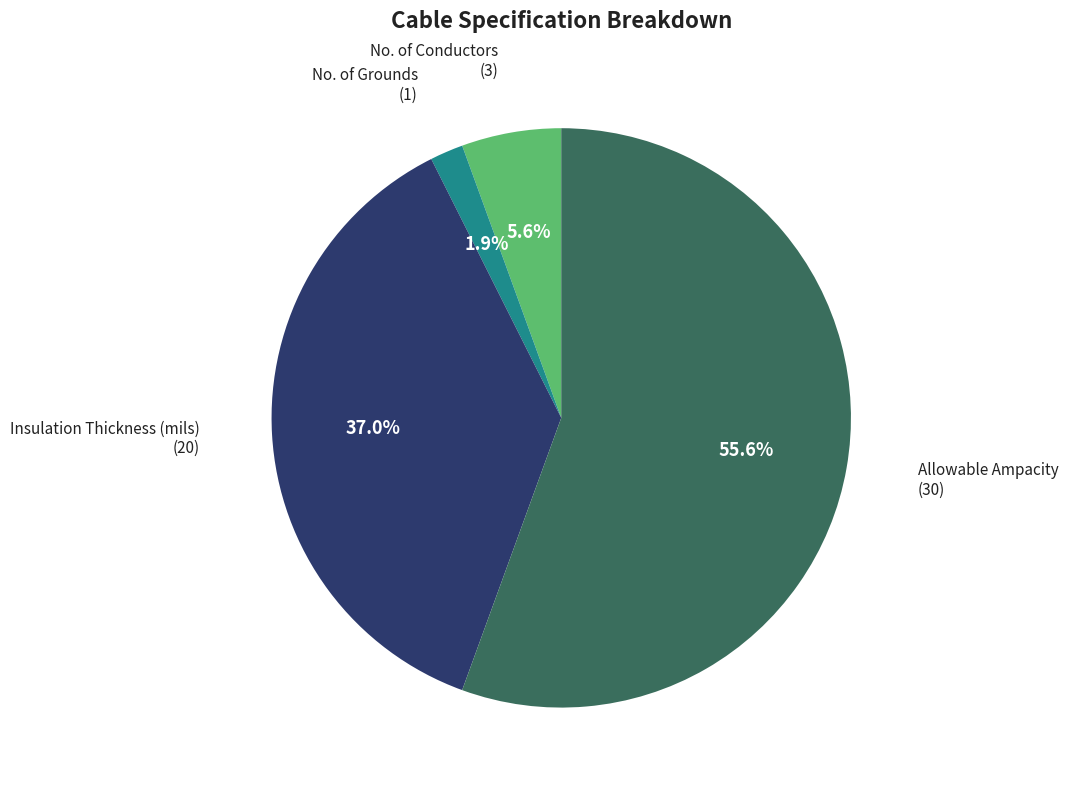

Is there any slice that represents more than half of the pie?

Yes